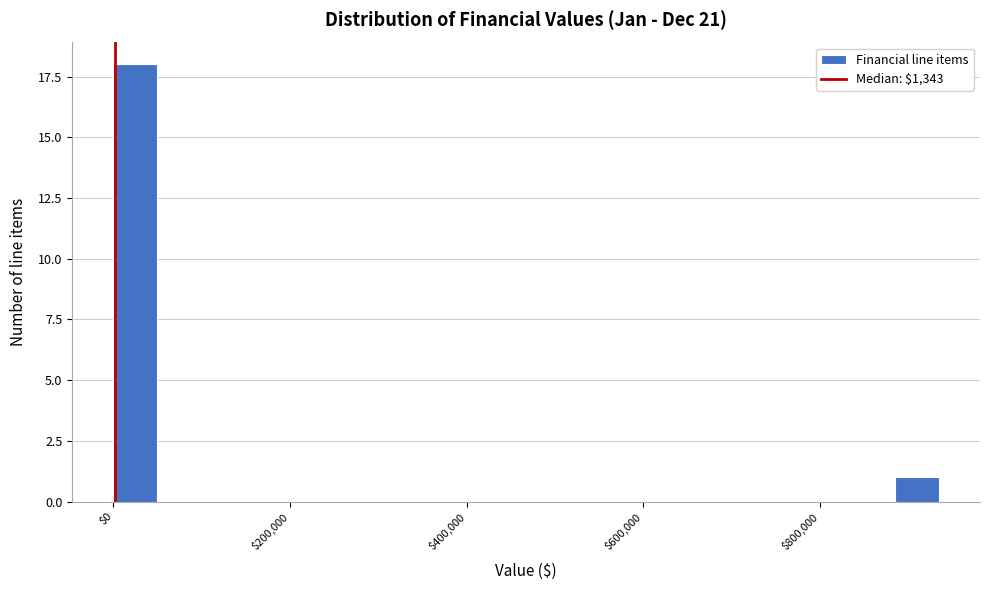

Read against the x-axis, roughly where is the centre of the tallest bar?

20000